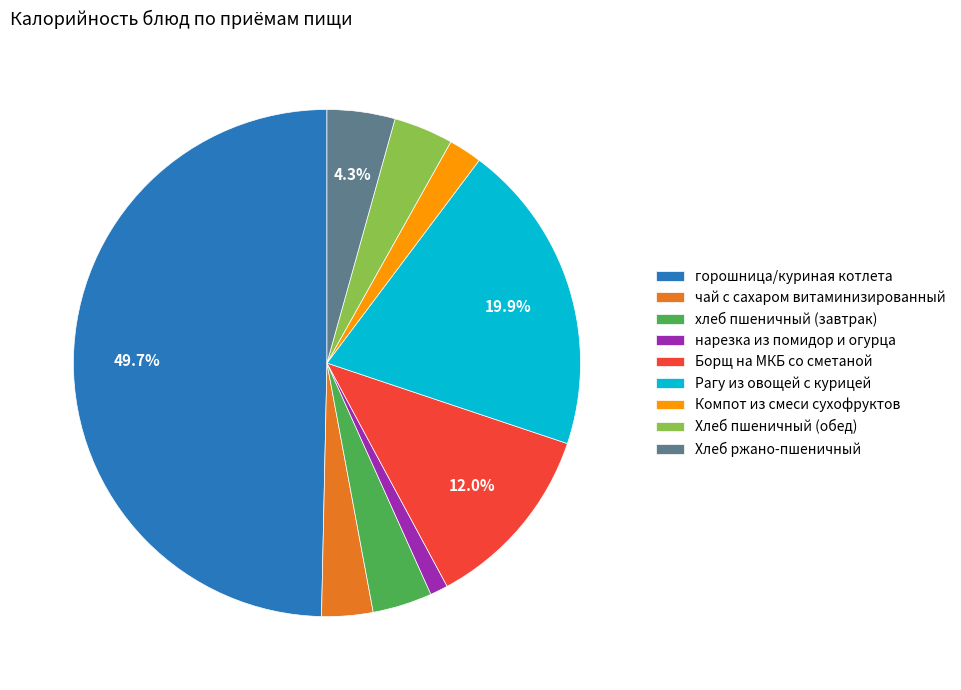

What percentage is the горошница/куриная котлета slice, to the nearest percent?

50%